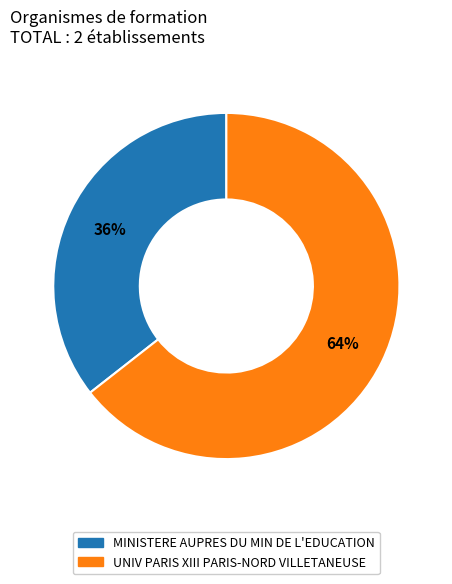

To the nearest percent, what percentage of the pie is MINISTERE AUPRES DU MIN DE L'EDUCATION?

36%